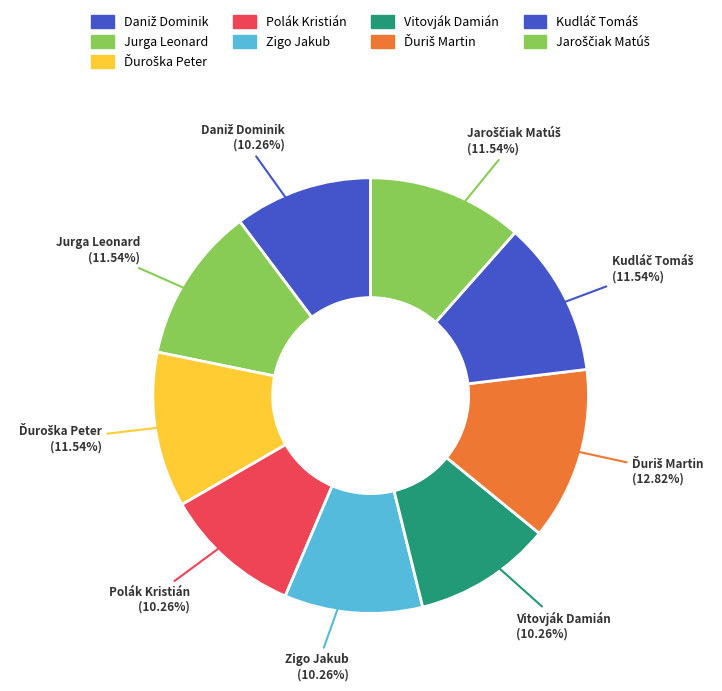

Is there any slice that represents more than half of the pie?

No